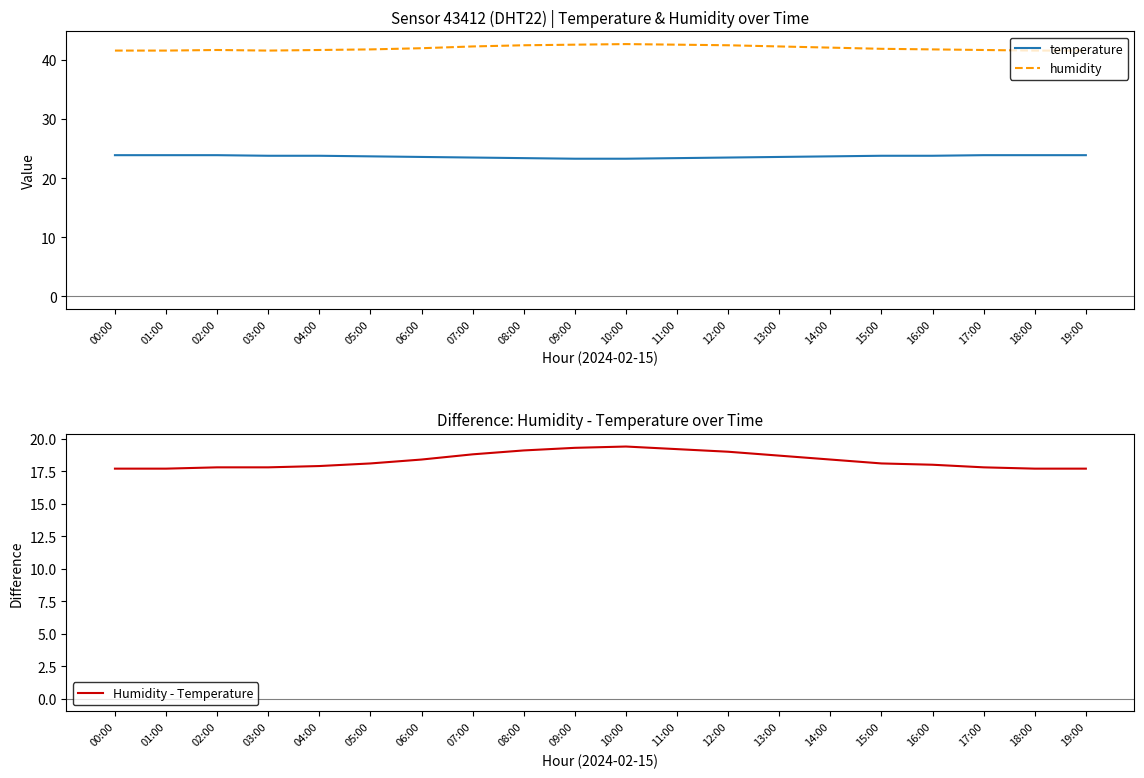

Is this an area chart (filled region under the line)?

No